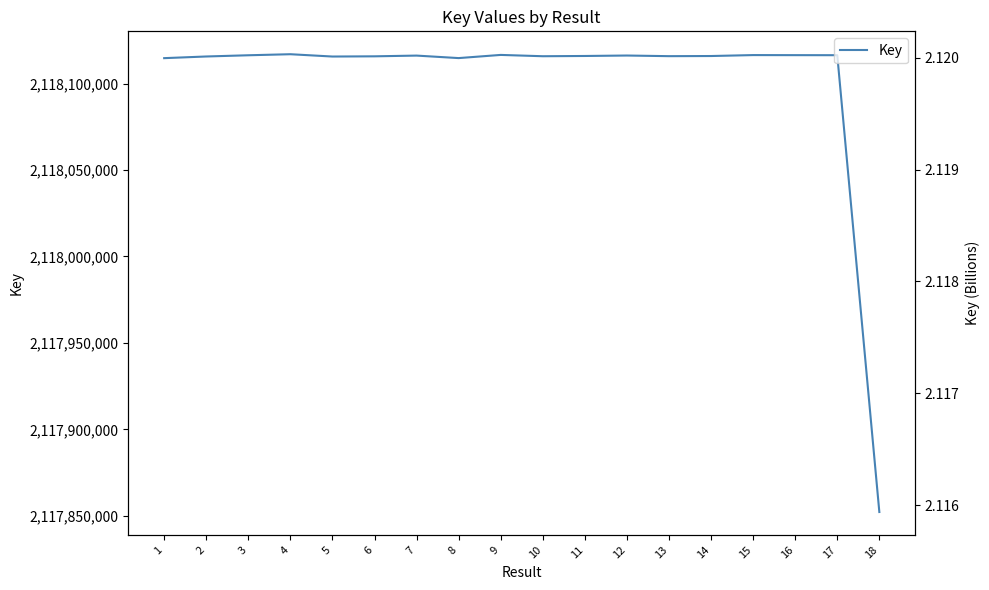

What is the difference between the maximum and minimum values?

264788